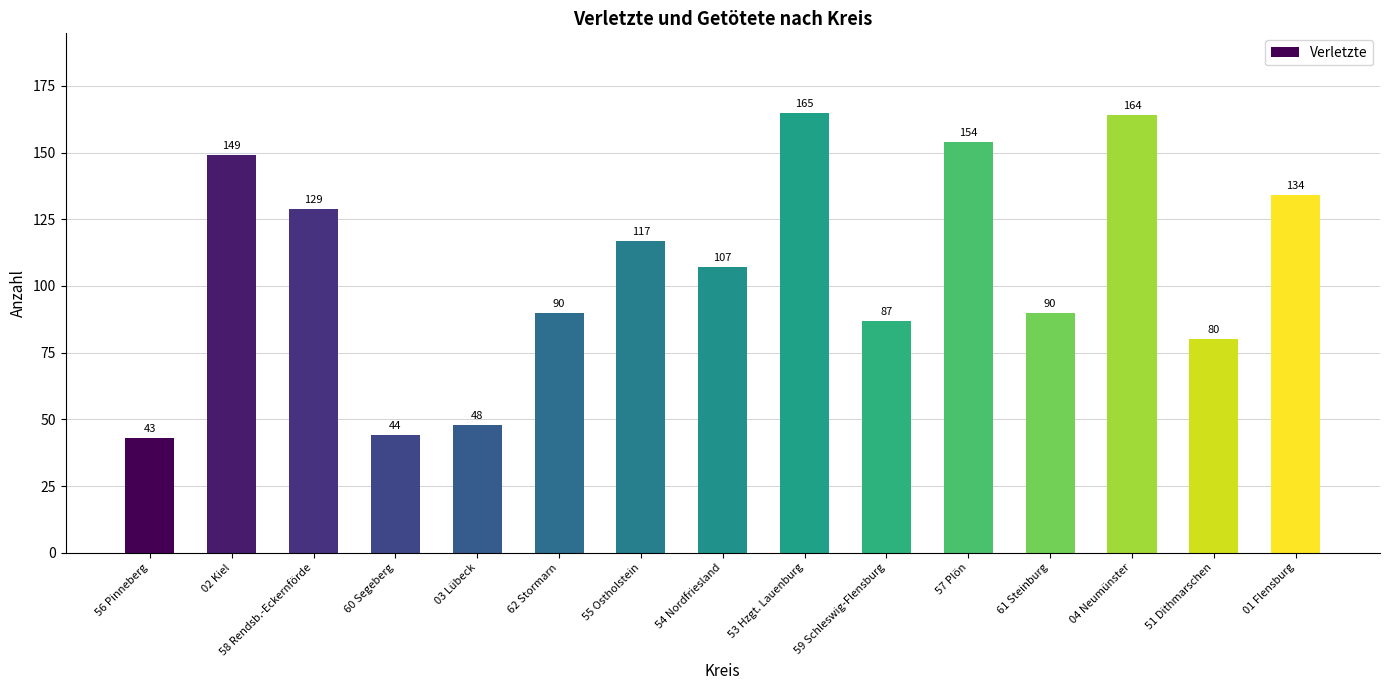

True or false: the data shows 17 at 60 Segeberg.

False